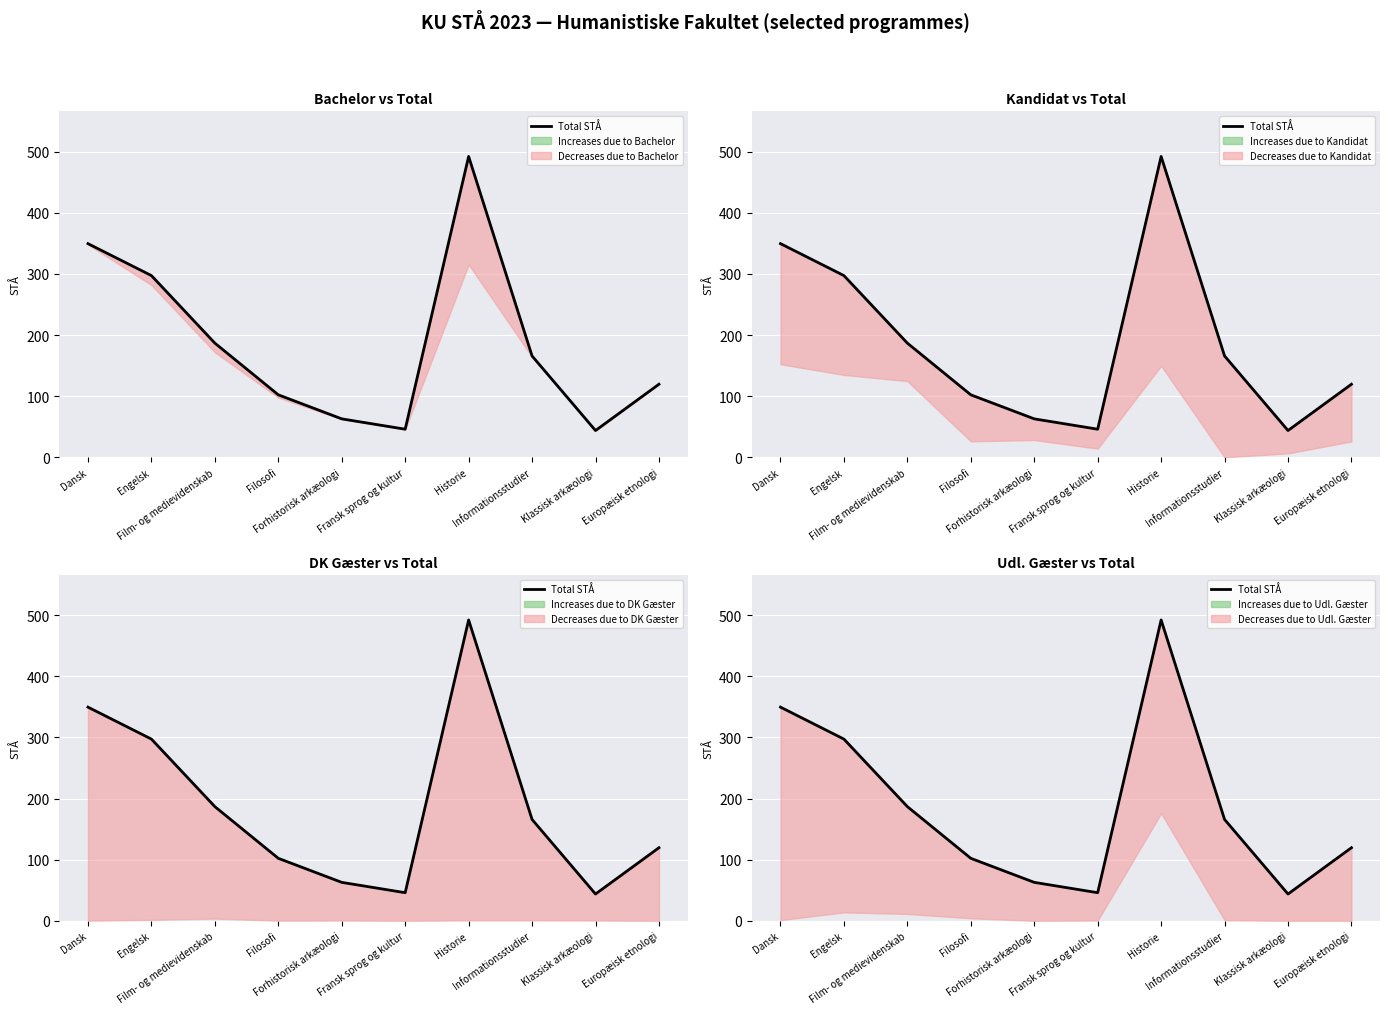

How many values exceed 165?

5